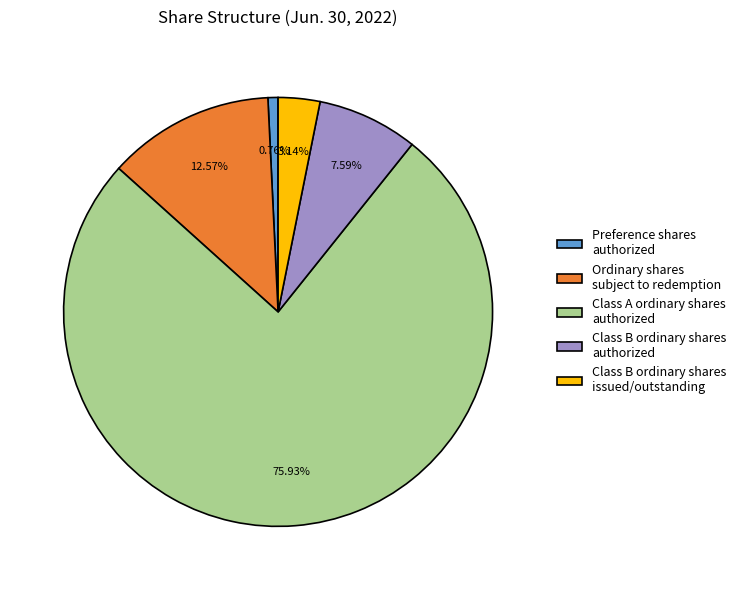

Approximately how many times larger is the value at Class B ordinary shares issued/outstanding compared to Class B ordinary shares authorized?

0.4